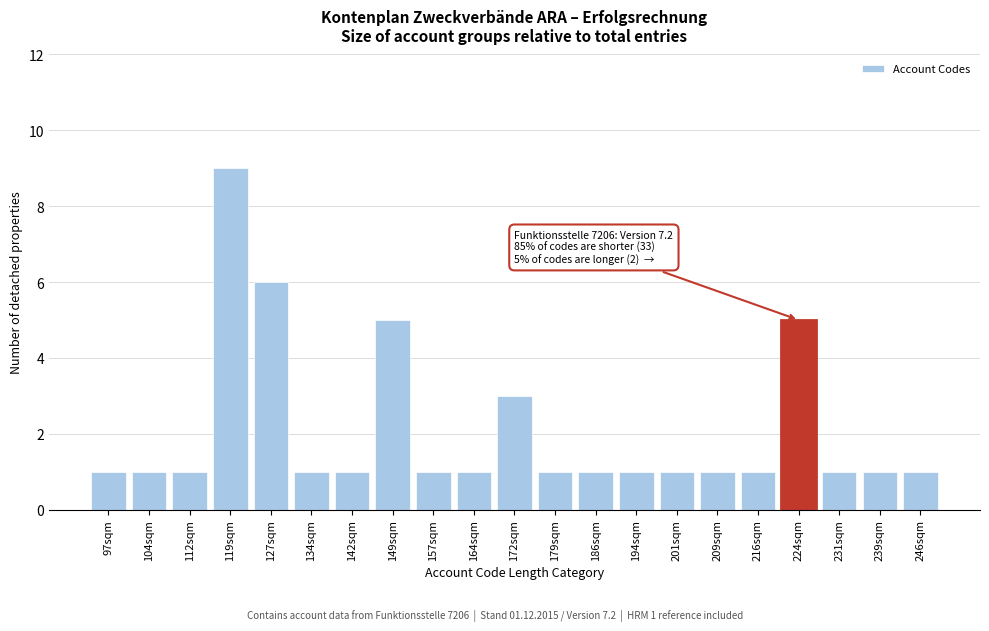

Reading left to right, transcribe all the data shown in this chart.

1	1	1	9	6	1	1	5	1	1	3	1	1	1	1	1	1	5	1	1	1